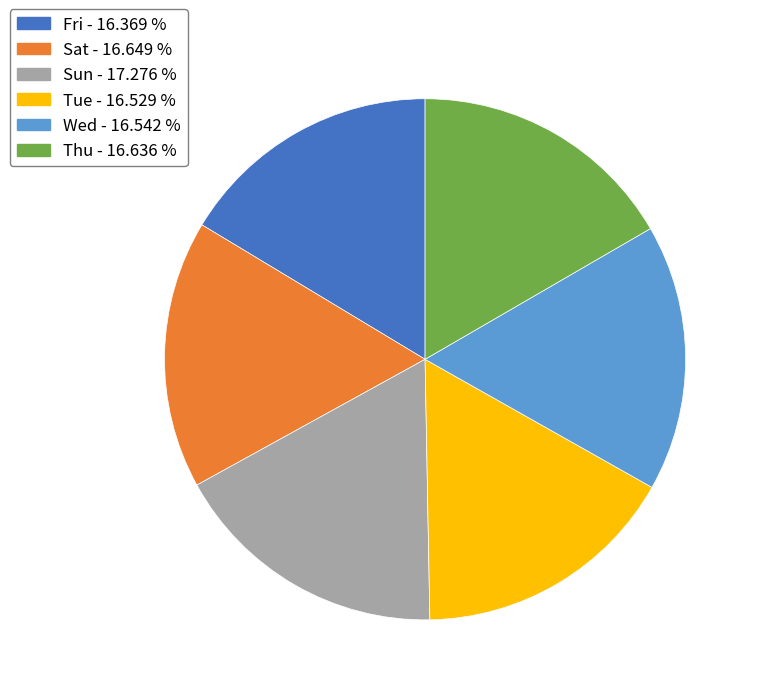

Does any single category account for the majority?

No